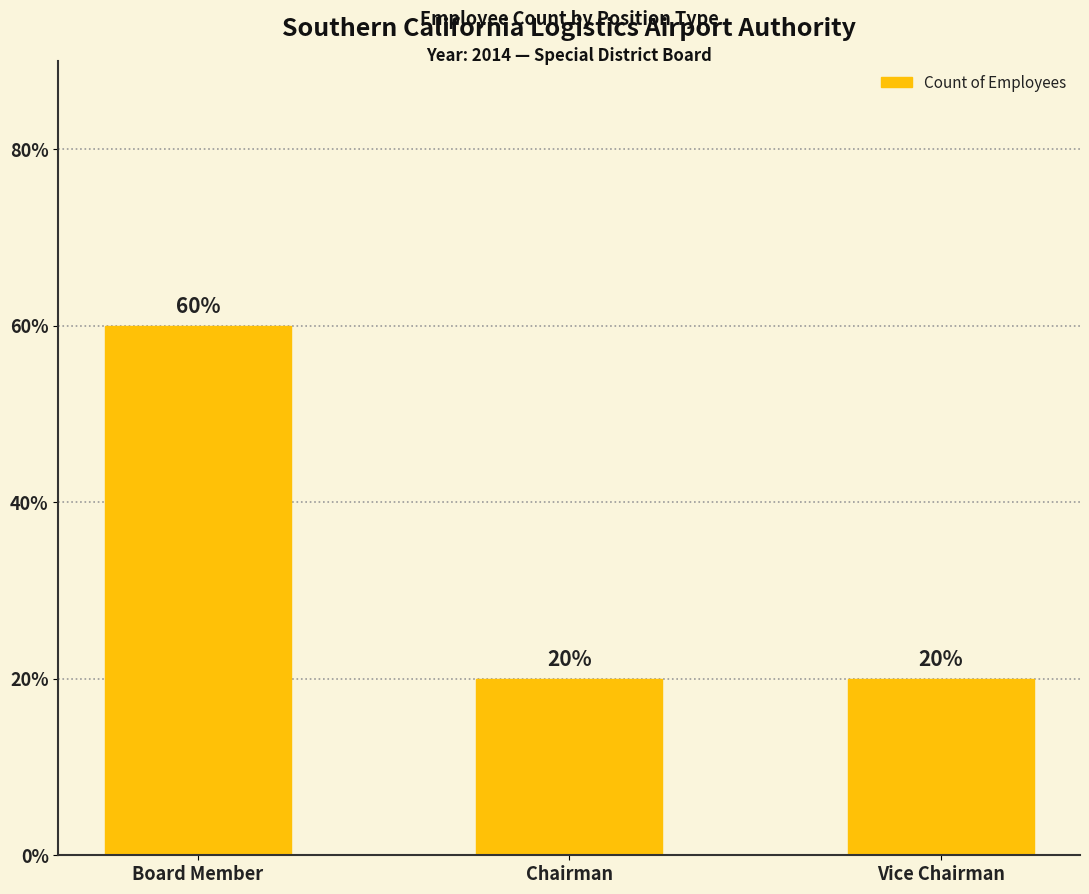

Between Chairman and Vice Chairman, which is larger?

Chairman